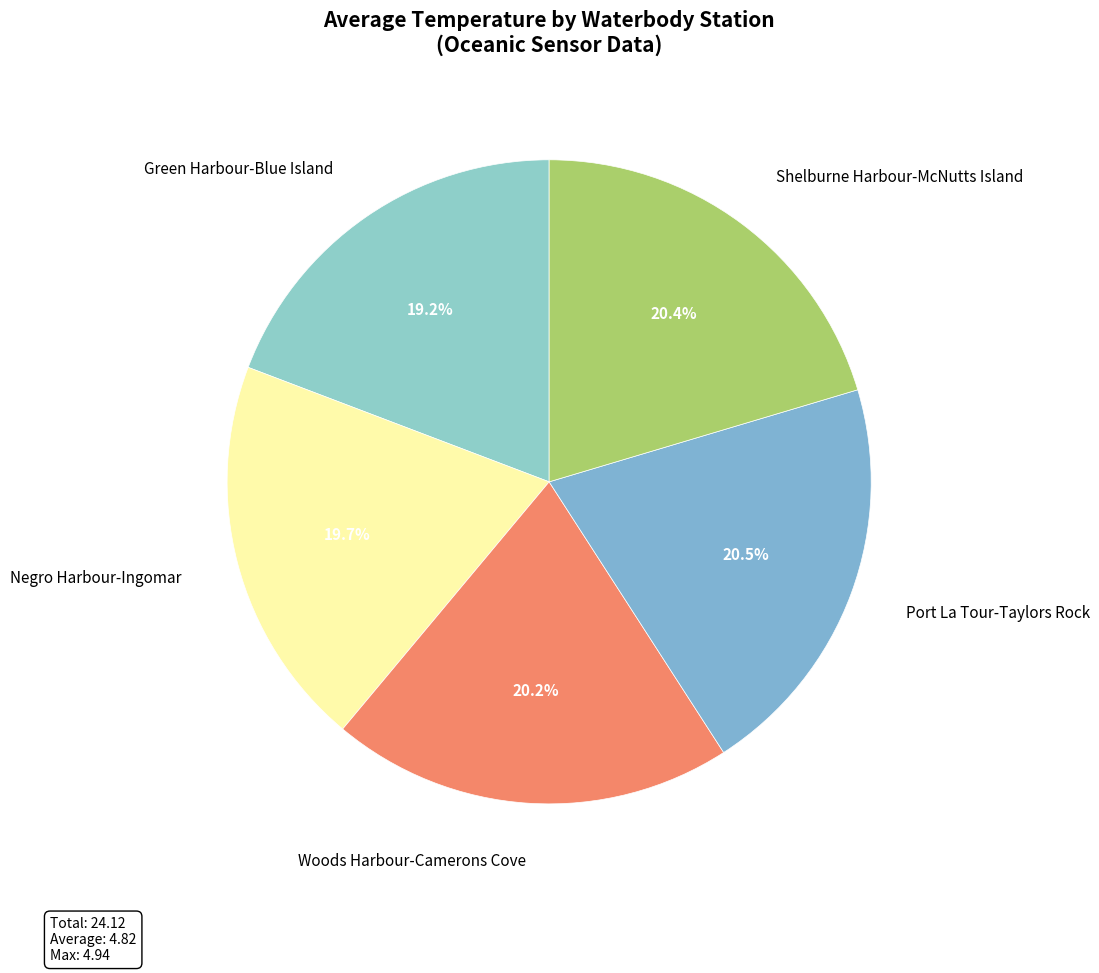

What percentage is the Green Harbour-Blue Island slice, to the nearest percent?

19%